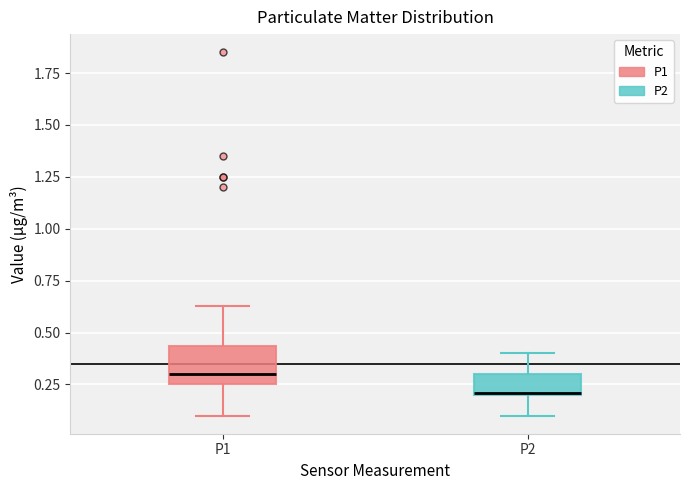

Reading left to right, transcribe this box plot: for each box, give where its median line is, the range the box spans, and where its two whiskers end, as read against the y-axis. The values are not printed on the chart, so give them approximately, as read against the axis.

P1: median 0.30, box 0.25 to 0.45, whiskers 0.10 to 0.65
P2: median 0.20, box 0.20 to 0.30, whiskers 0.10 to 0.40